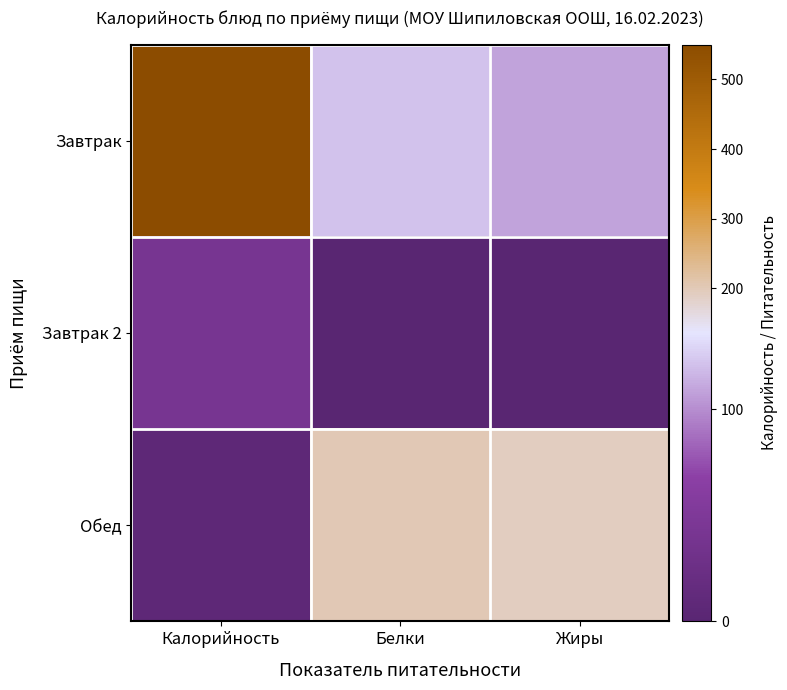

Which series changed the most between Калорийность and Жиры?

Завтрак